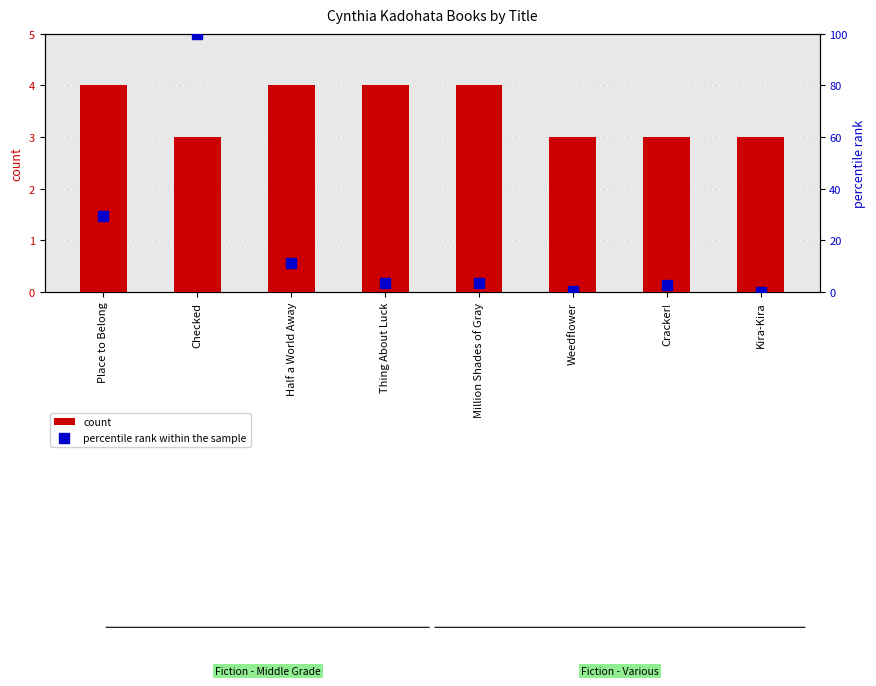

What are all the series names shown in the legend?

count, percentile rank within the sample